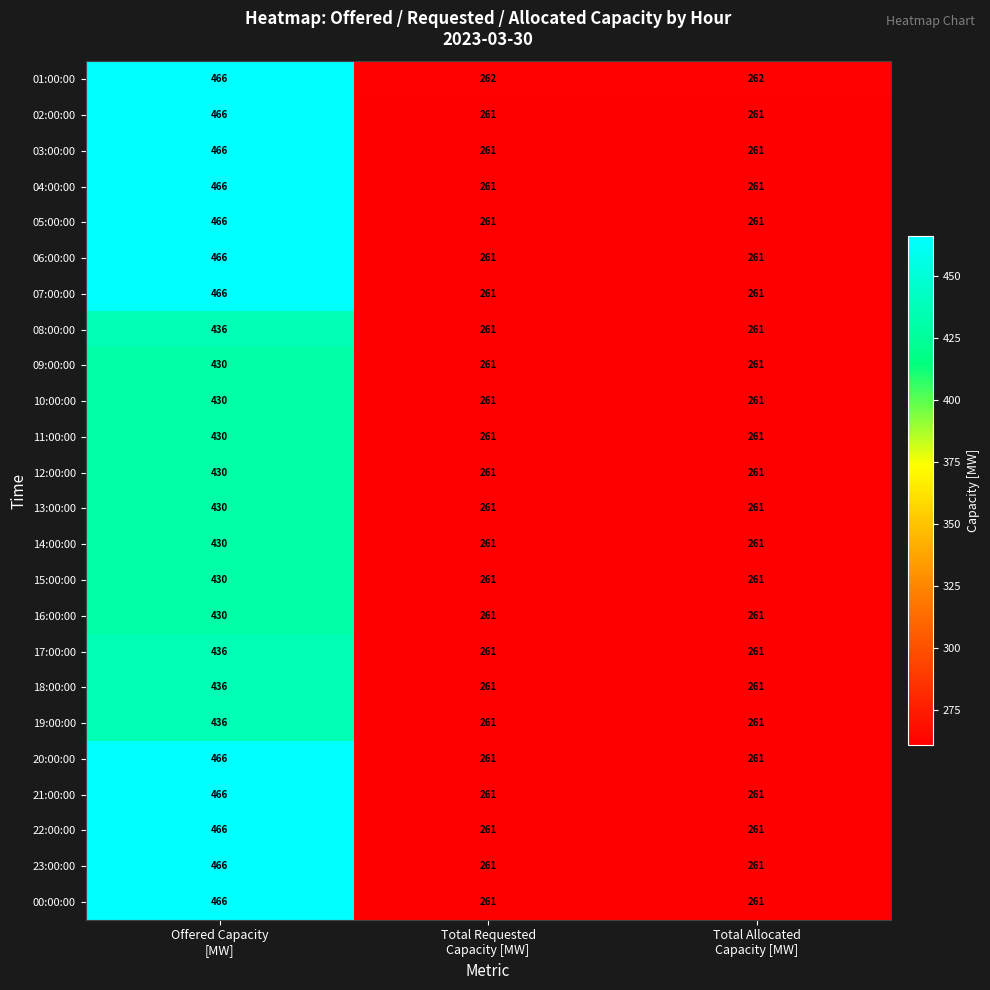

Count the 21:00:00 values in the range 261 to 466.

3